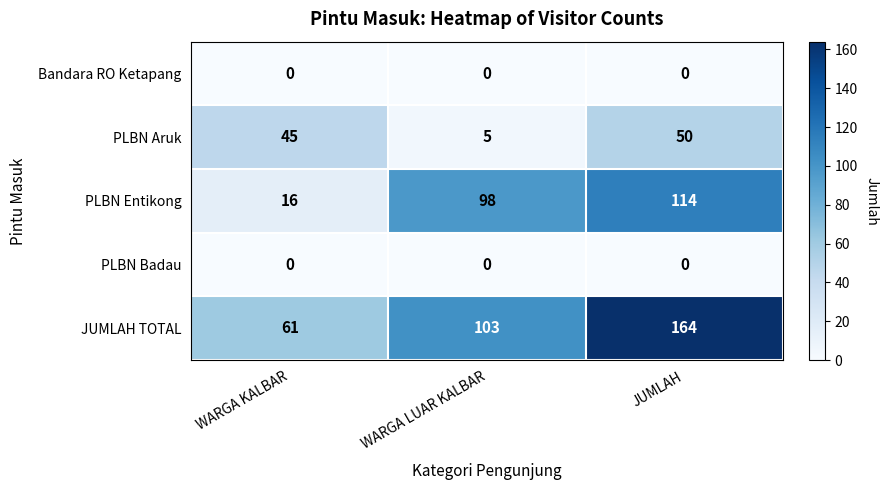

What is the approximate value of JUMLAH TOTAL at WARGA LUAR KALBAR, to the nearest 10?

100